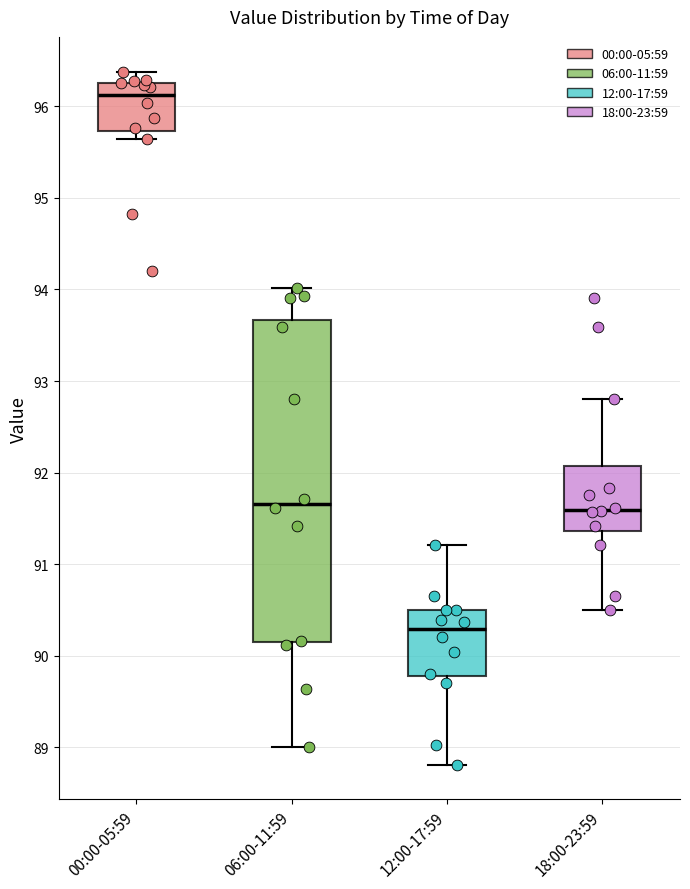

Reading left to right, read every box against the y-axis: the position of its median line, the range the box covers, and the ends of its whiskers. The values are not printed on the chart, so give them approximately, as read against the axis.

00:00-05:59: median 96.1, box 95.7 to 96.3, whiskers 95.6 to 96.4
06:00-11:59: median 91.7, box 90.2 to 93.7, whiskers 89.0 to 94.0
12:00-17:59: median 90.3, box 89.8 to 90.5, whiskers 88.8 to 91.2
18:00-23:59: median 91.6, box 91.4 to 92.1, whiskers 90.5 to 92.8